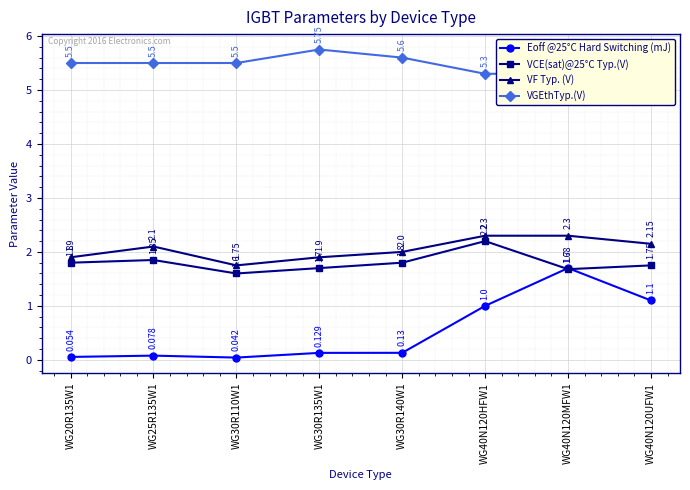

What is the difference between the VGEthTyp.(V) values at WG40N120UFW1 and WG25R135W1?

0.2